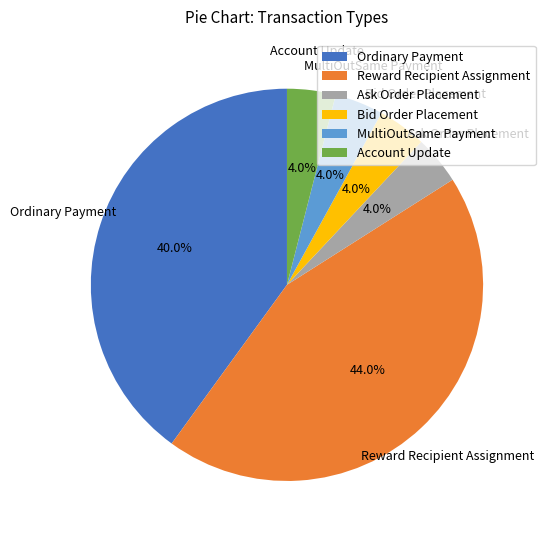

The Ordinary Payment slice represents 40% of the pie. True or false?

True